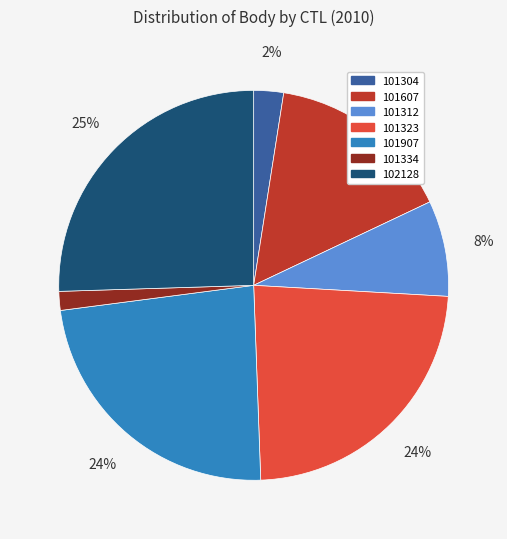

Does 102128 represent more than half of the total?

No